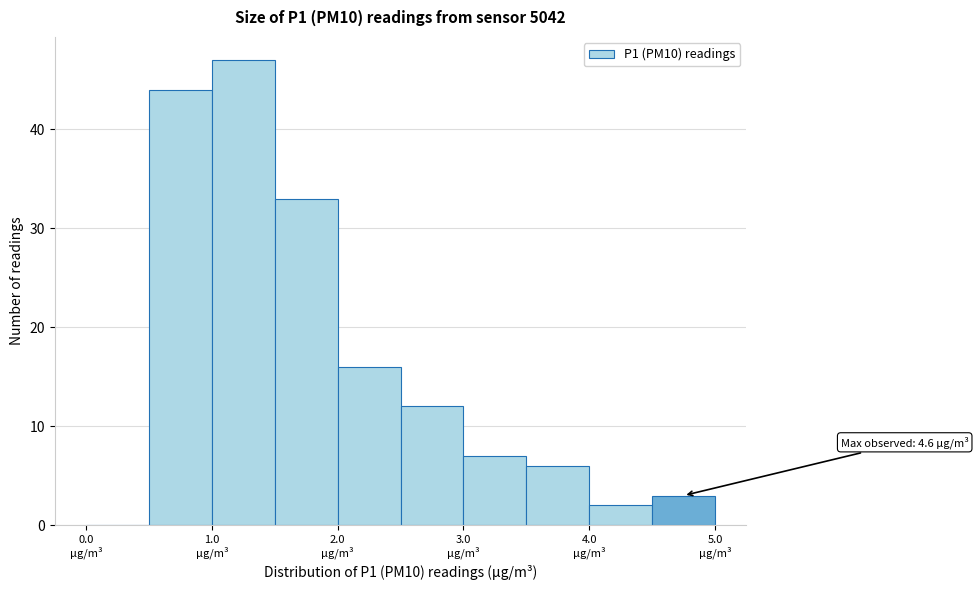

Over which range of the x-axis is the bar tallest?

1.0 to 1.5